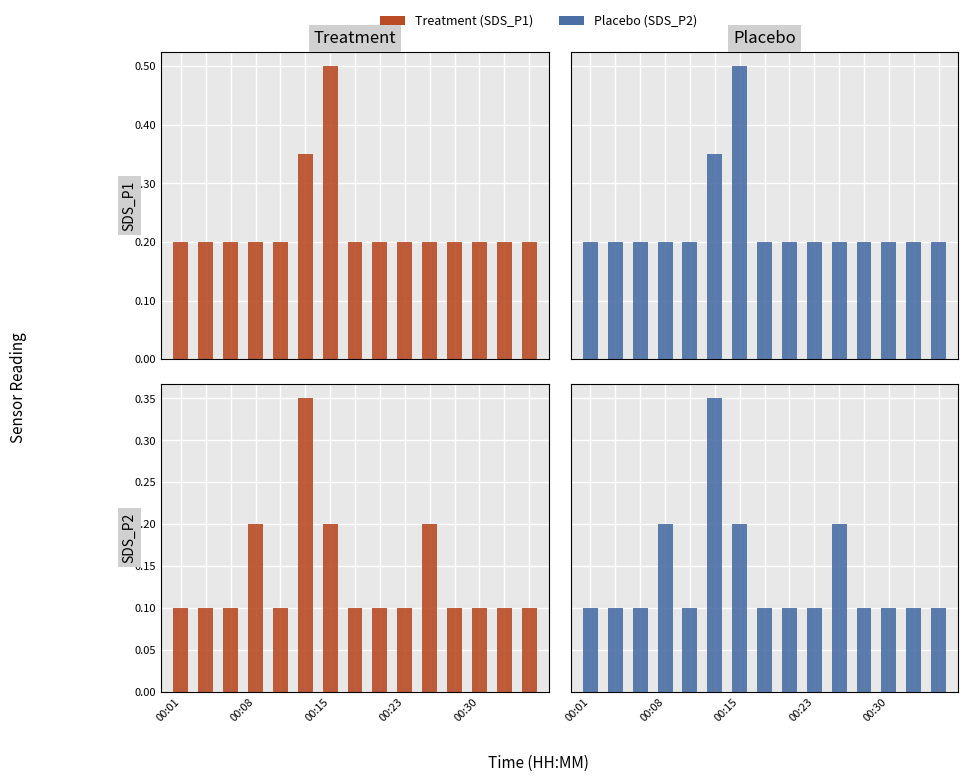

Reading right to left, what are all the values shown in this chart?

Treatment - SDS_P1: 0.2	0.2	0.2	0.2	0.2	0.2	0.2	0.2	0.5	0.3	0.2	0.2	0.2	0.2	0.2
Treatment - SDS_P2: 0.1	0.1	0.1	0.1	0.2	0.1	0.1	0.1	0.2	0.3	0.1	0.2	0.1	0.1	0.1
Placebo - SDS_P1: 0.2	0.2	0.2	0.2	0.2	0.2	0.2	0.2	0.5	0.3	0.2	0.2	0.2	0.2	0.2
Placebo - SDS_P2: 0.1	0.1	0.1	0.1	0.2	0.1	0.1	0.1	0.2	0.3	0.1	0.2	0.1	0.1	0.1